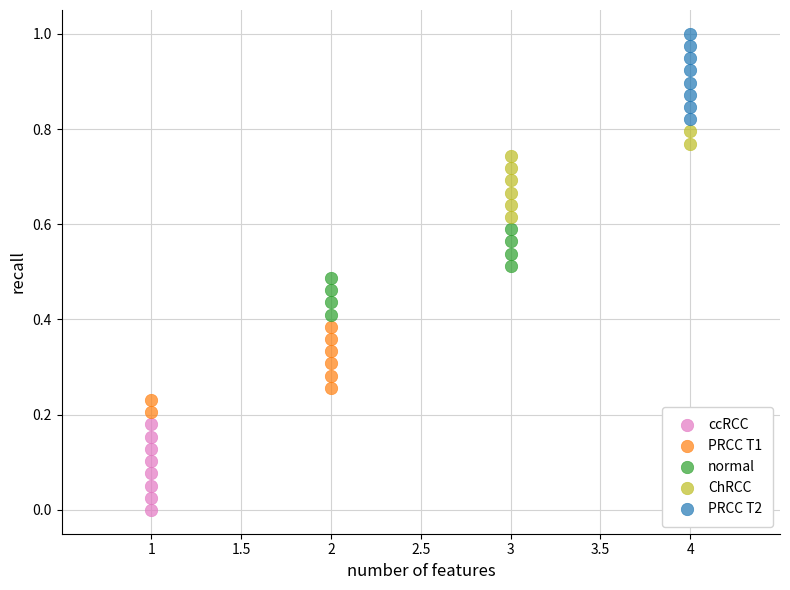

Which series reaches the maximum Y coordinate?

PRCC T2